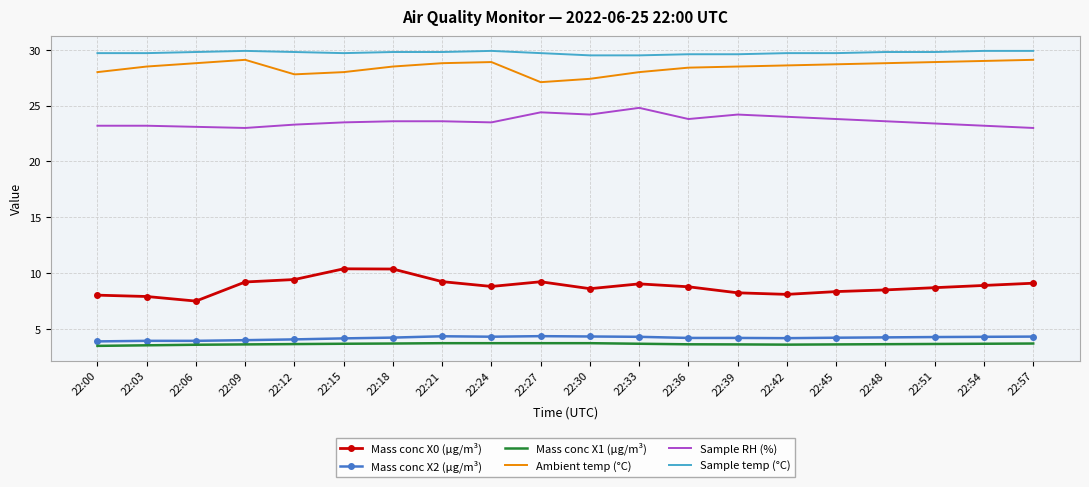

What is the difference between the maximum and minimum values in the Mass conc X0 (μg/m³) series?

2.9